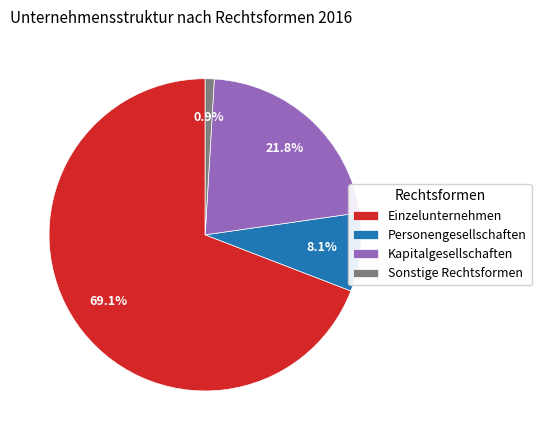

What is the smallest slice in the pie chart?

Sonstige Rechtsformen